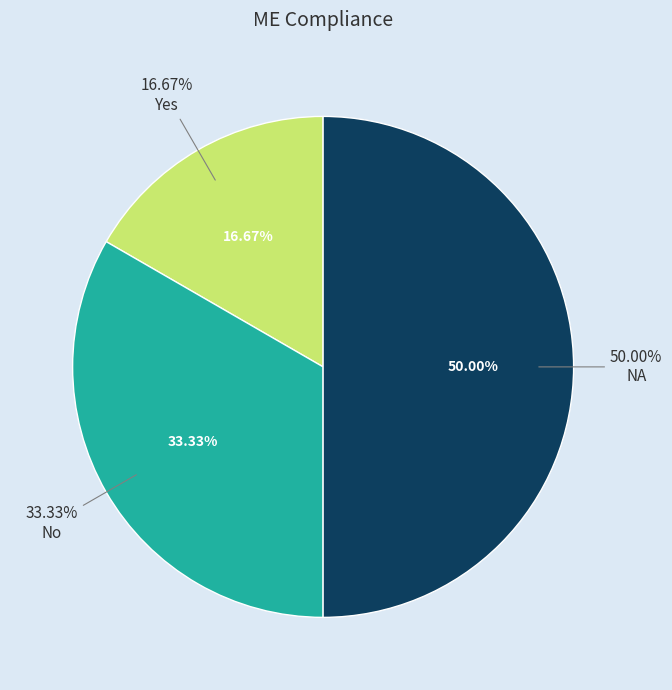

What portion of the pie excludes No?

66.7%